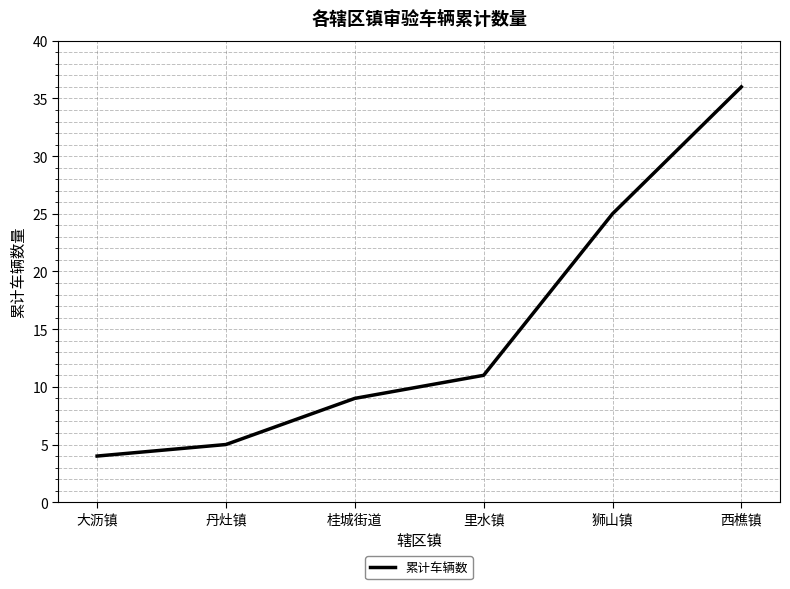

What is the greatest value displayed?

36